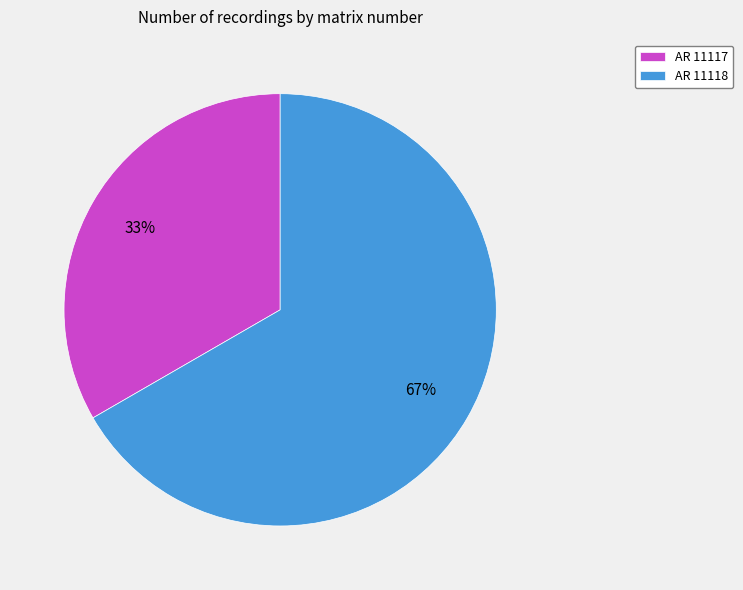

Is the sum of AR 11118 and AR 11117 greater than half?

Yes